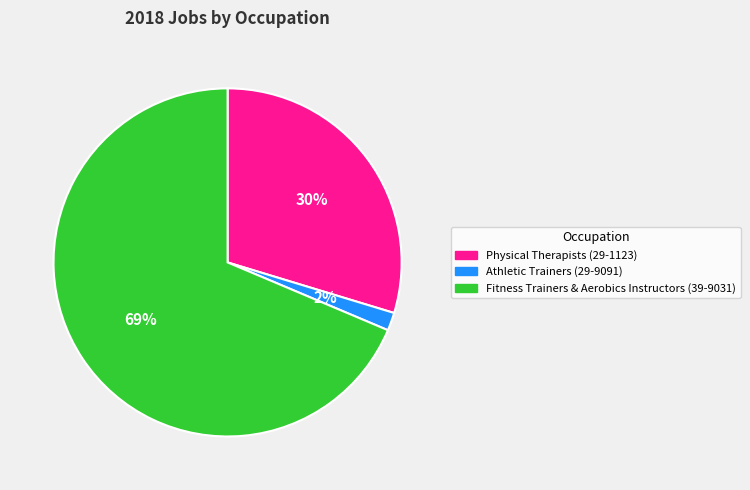

To the nearest percent, what percentage of the pie is Athletic Trainers (29-9091)?

2%